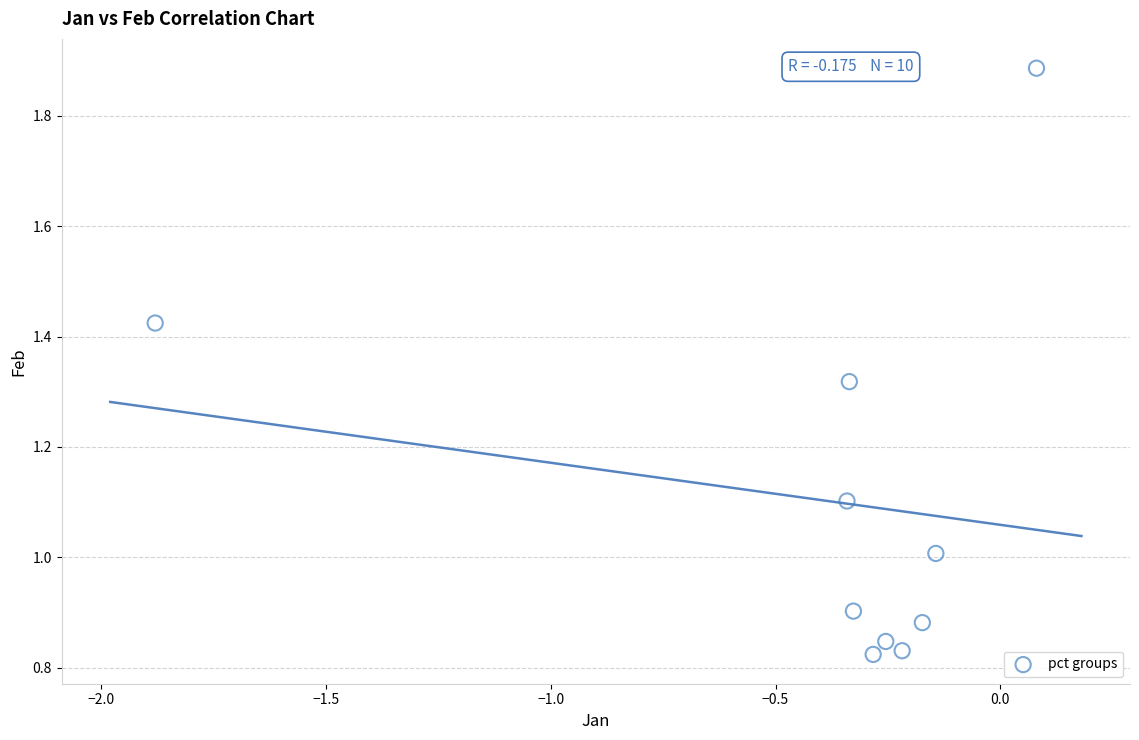

What is the range of X values (max minus min)?

2.0